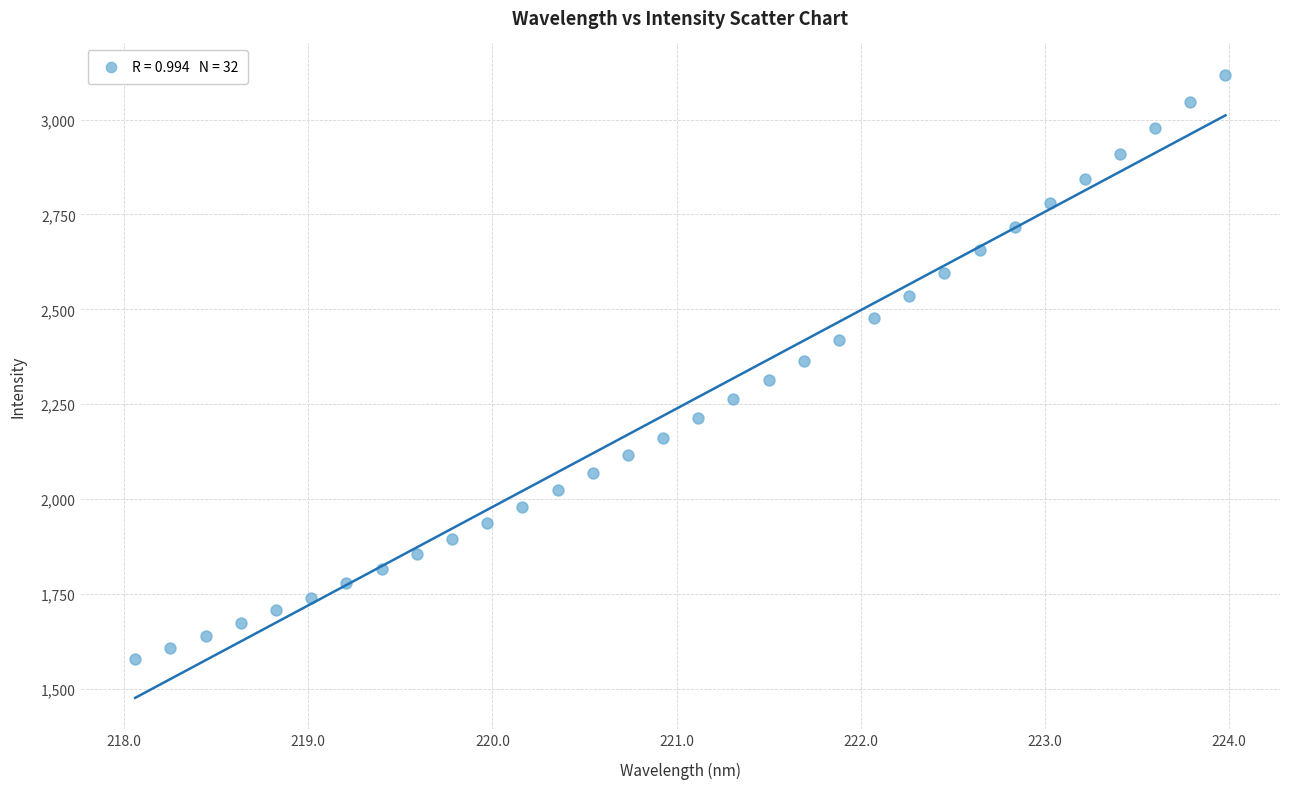

What is the range of X values (max minus min)?

5.9